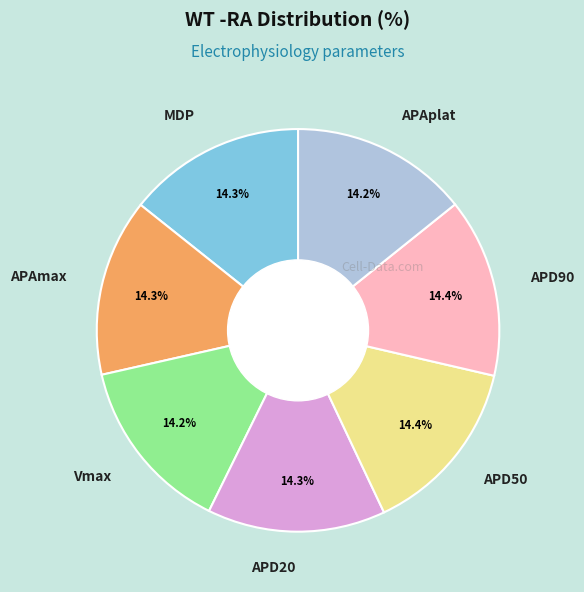

What is the ratio of the value at APAplat to the value at Vmax?

1.0